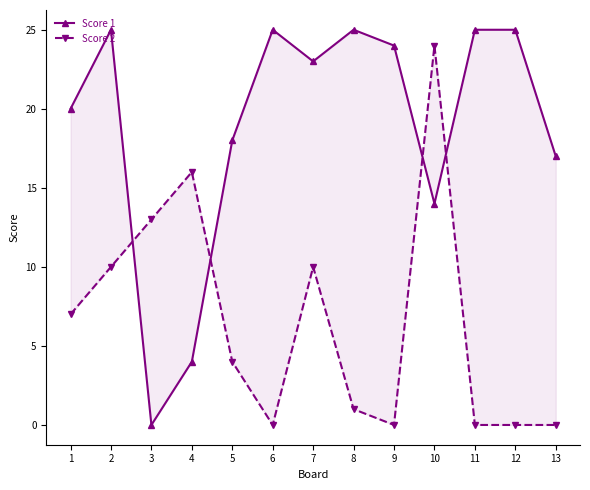

At how many categories does at least one series exceed 13?

12